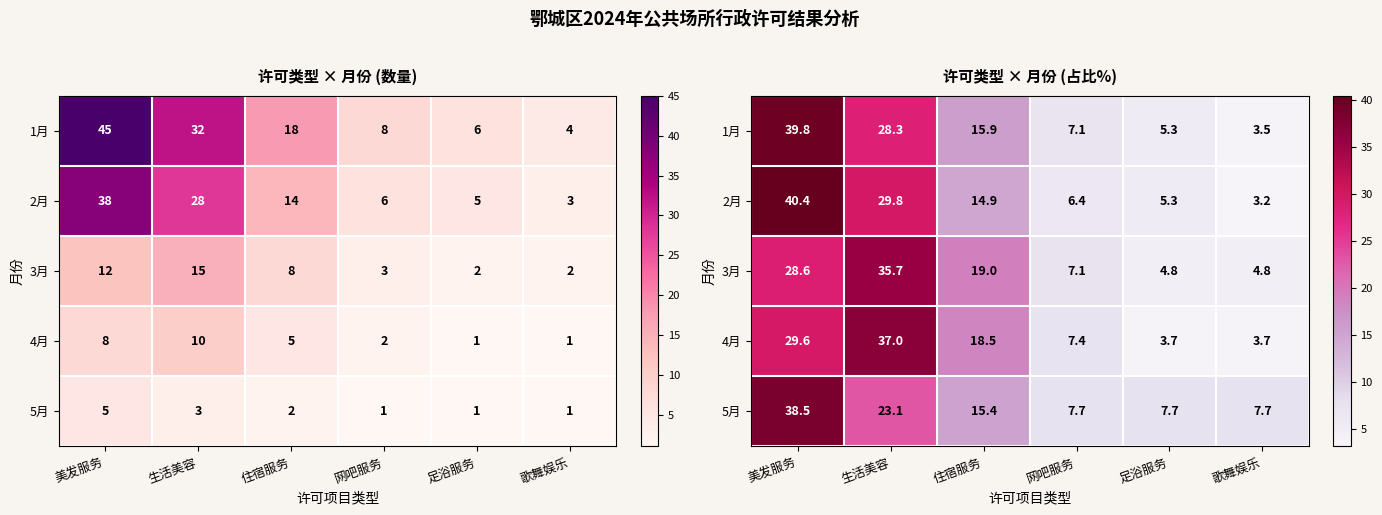

Is the value of 4月 at 住宿服务 greater than the value of 5月 at 美发服务?

No